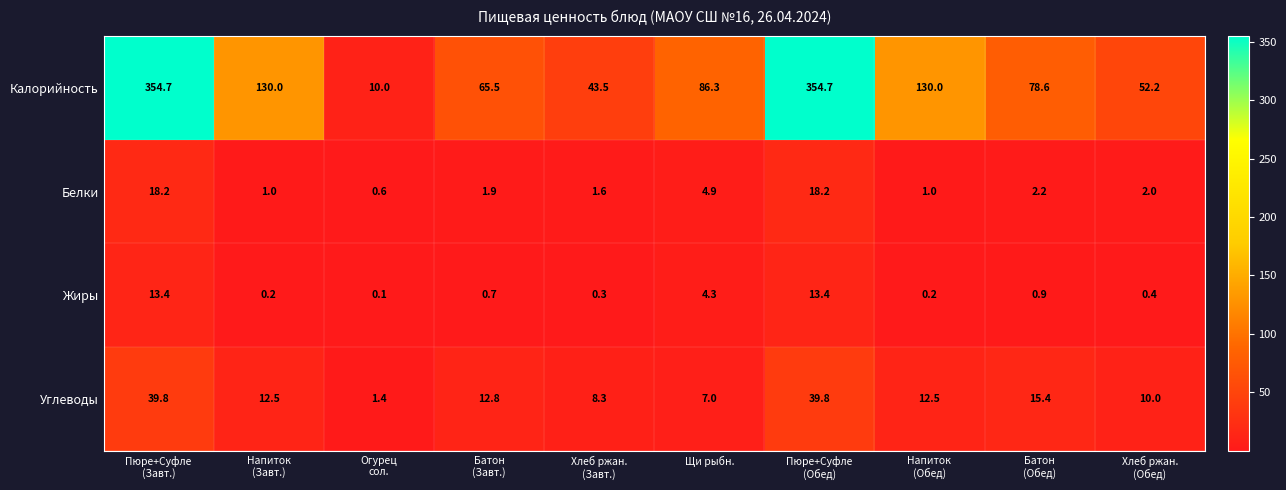

What is the difference between the second highest and minimum values in the Калорийность series?

344.7